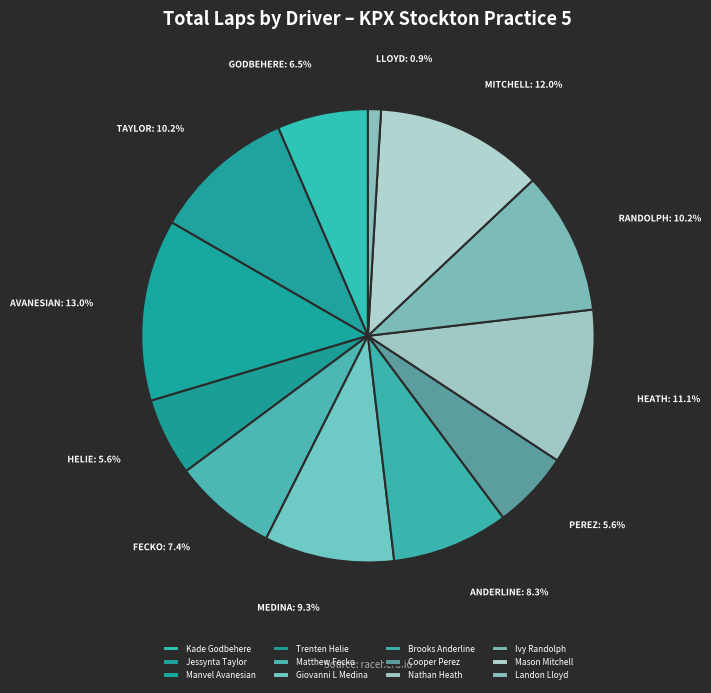

To the nearest percent, what is the difference between the largest and smallest slice percentages?

12%